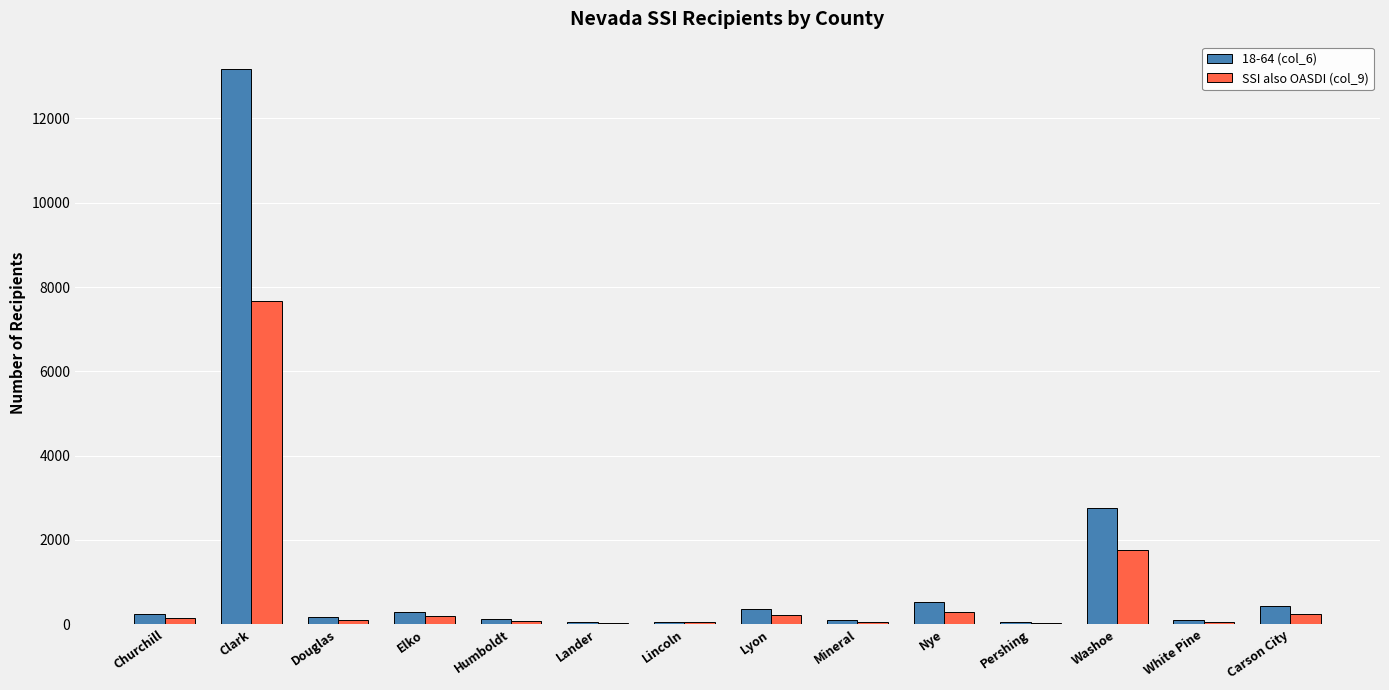

Which category has the highest value in the 18-64 (col_6) series?

Clark